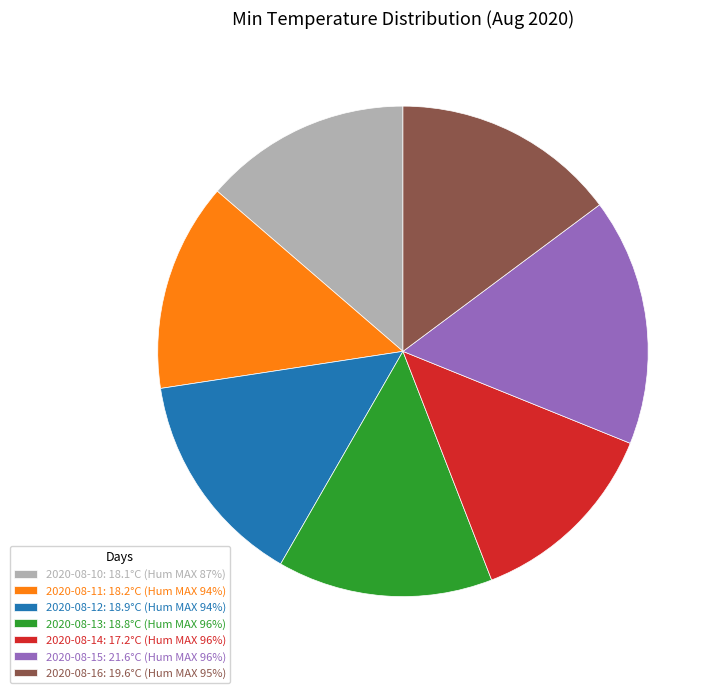

Do 2020-08-12: 18.9°C (Hum MAX 94%) and 2020-08-16: 19.6°C (Hum MAX 95%) together represent more than half of the pie?

No